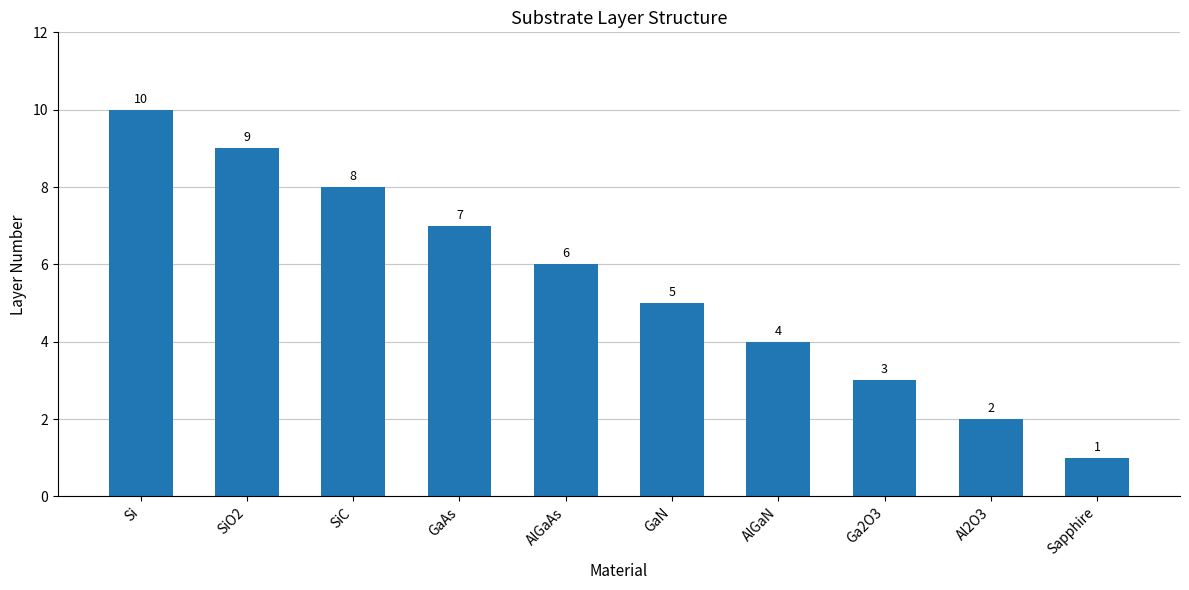

Rank the categories by value from highest to lowest.

Si, SiO2, SiC, GaAs, AlGaAs, GaN, AlGaN, Ga2O3, Al2O3, Sapphire